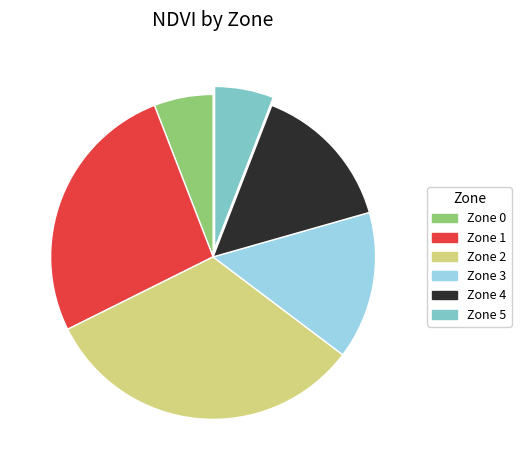

True or false: Zone 4 accounts for 15% of the total.

True